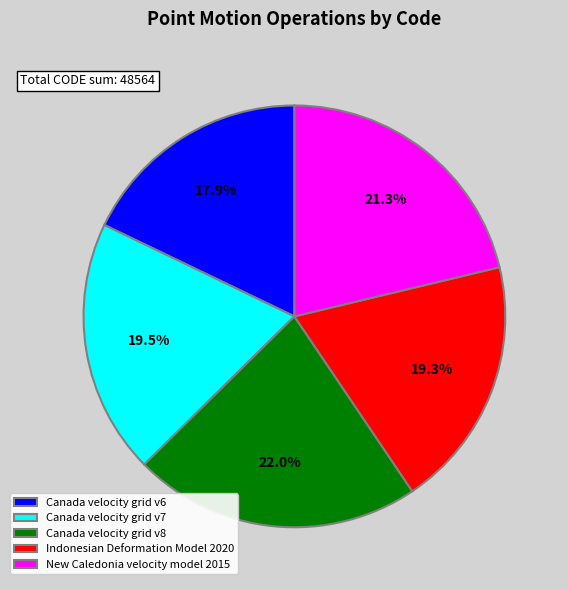

How many segments does this pie chart have?

5